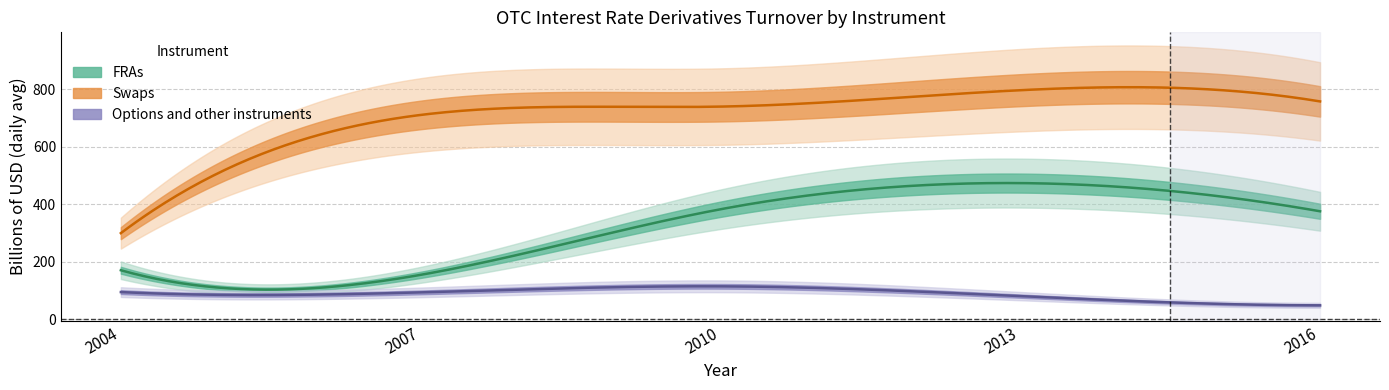

What is the highest value of the Options and other instruments series?

114